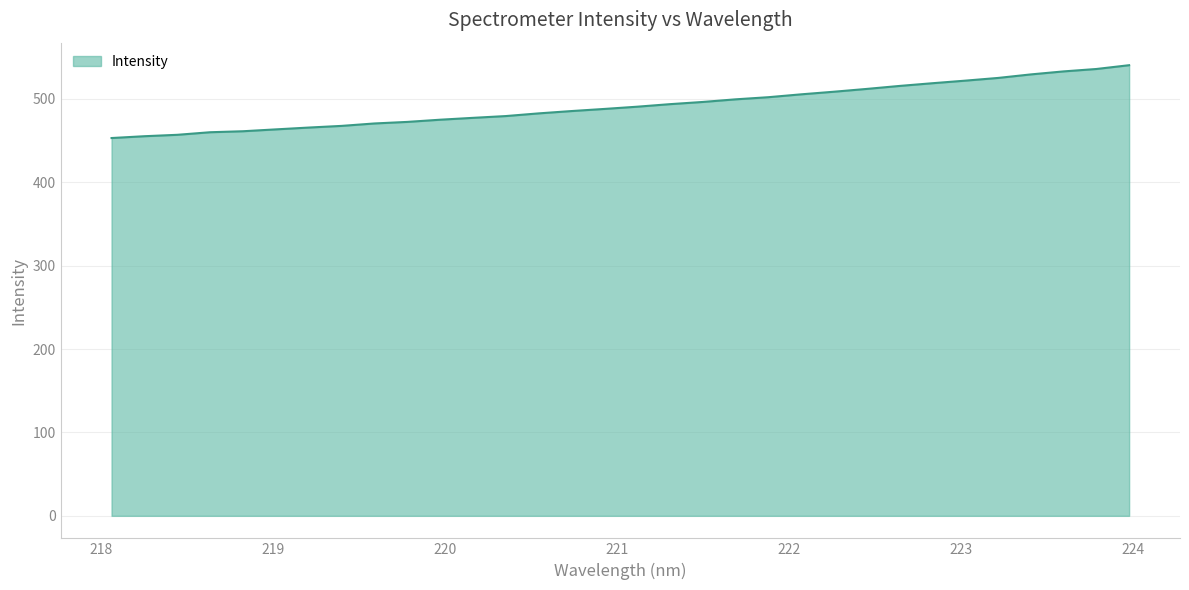

What is the difference between the maximum and minimum values?

87.3